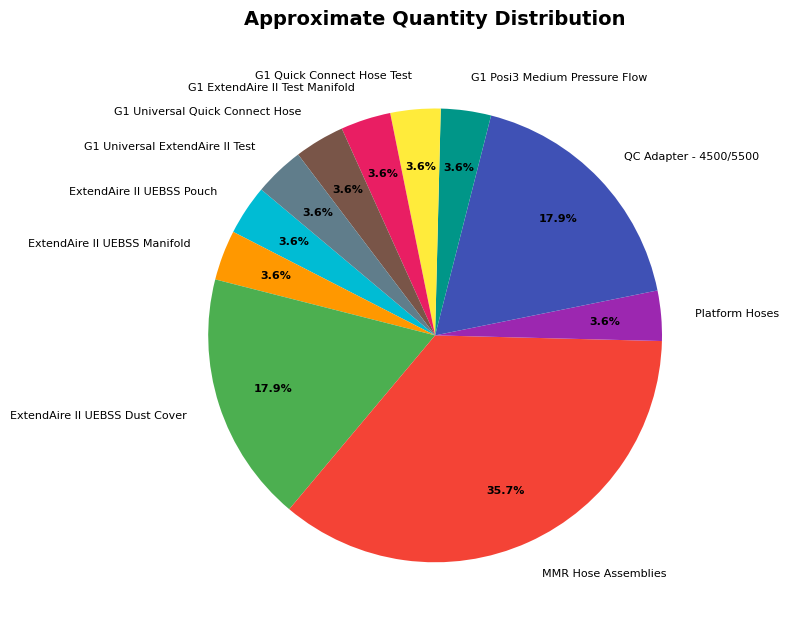

Combined, do MMR Hose Assemblies and QC Adapter - 4500/5500 account for over 50%?

Yes